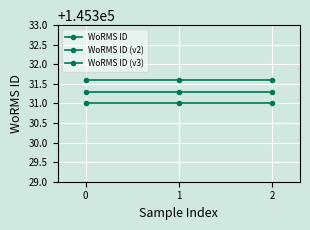

Which series changed the most between 0 and 1?

WoRMS ID